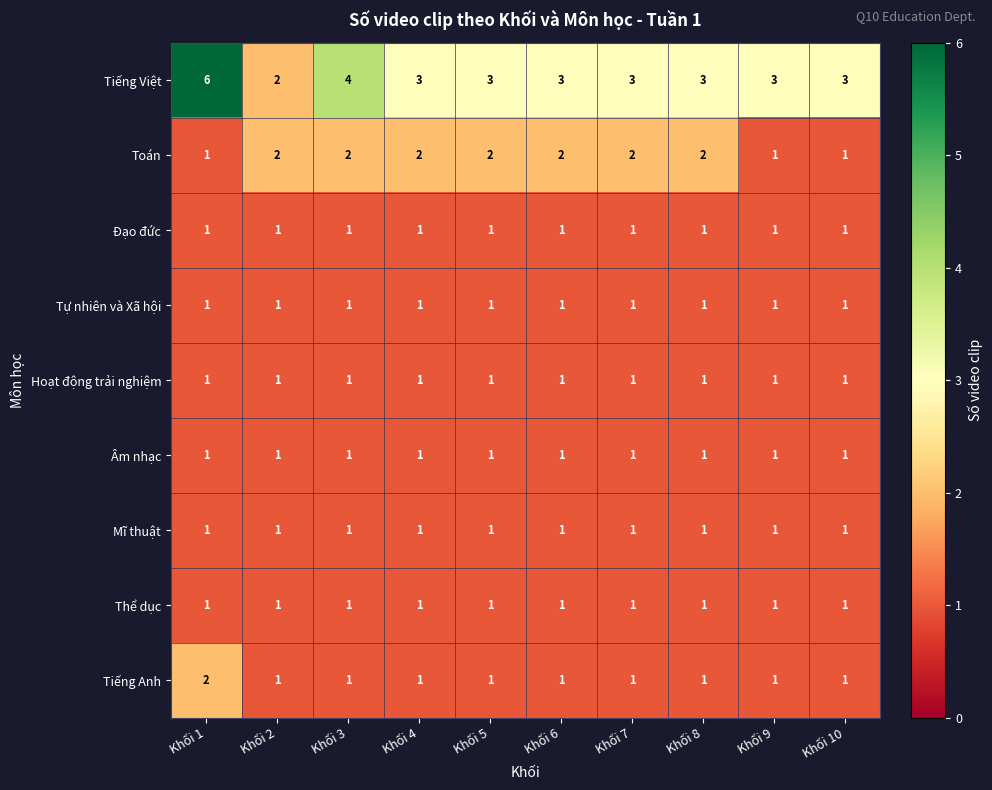

At which category is the sum across all series the highest?

Khối 1